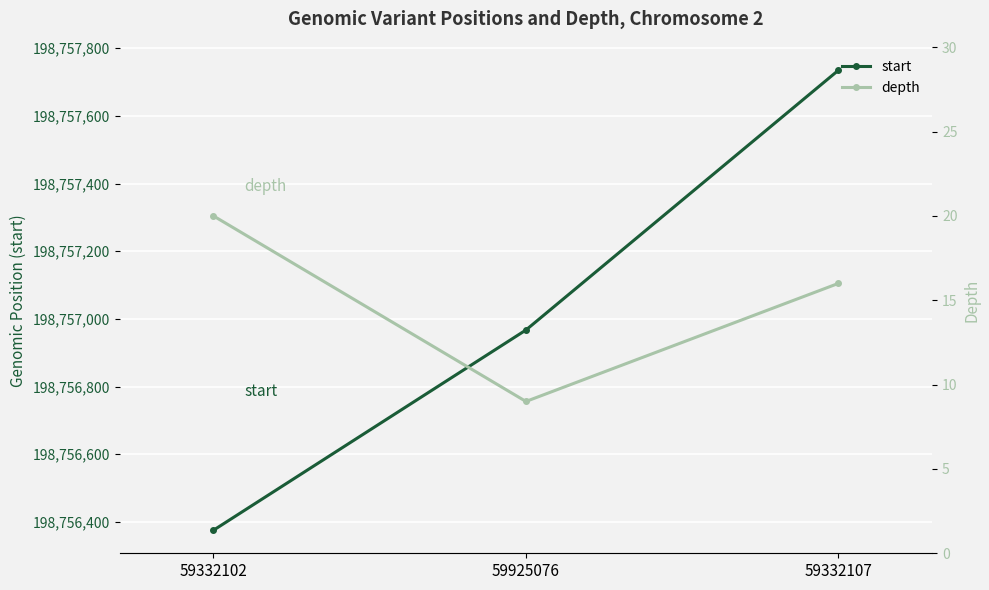

What is the difference between the maximum and minimum values in the depth series?

11